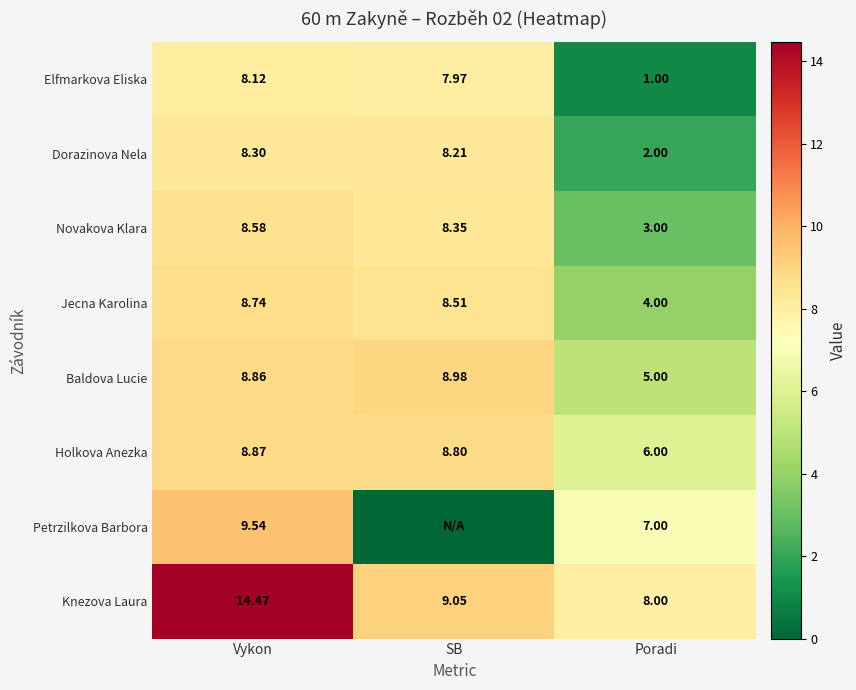

How many categories are shown in the chart?

3